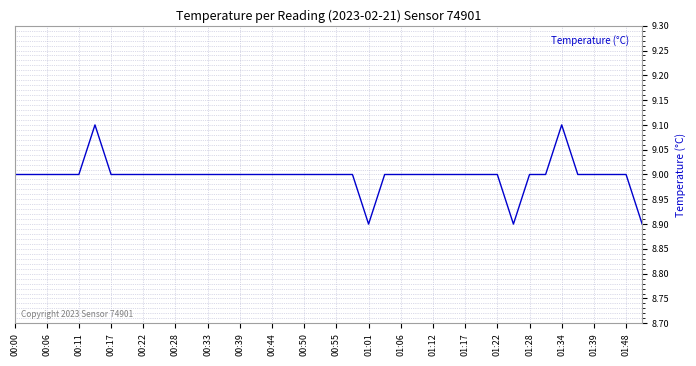

What is the smallest value displayed?

8.9